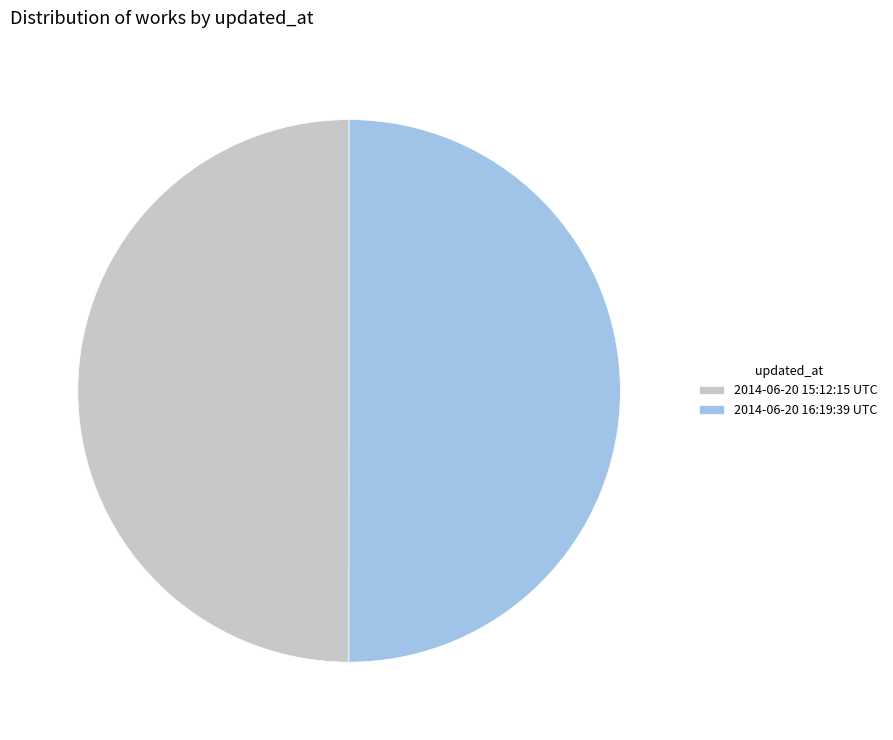

How many segments does this pie chart have?

2